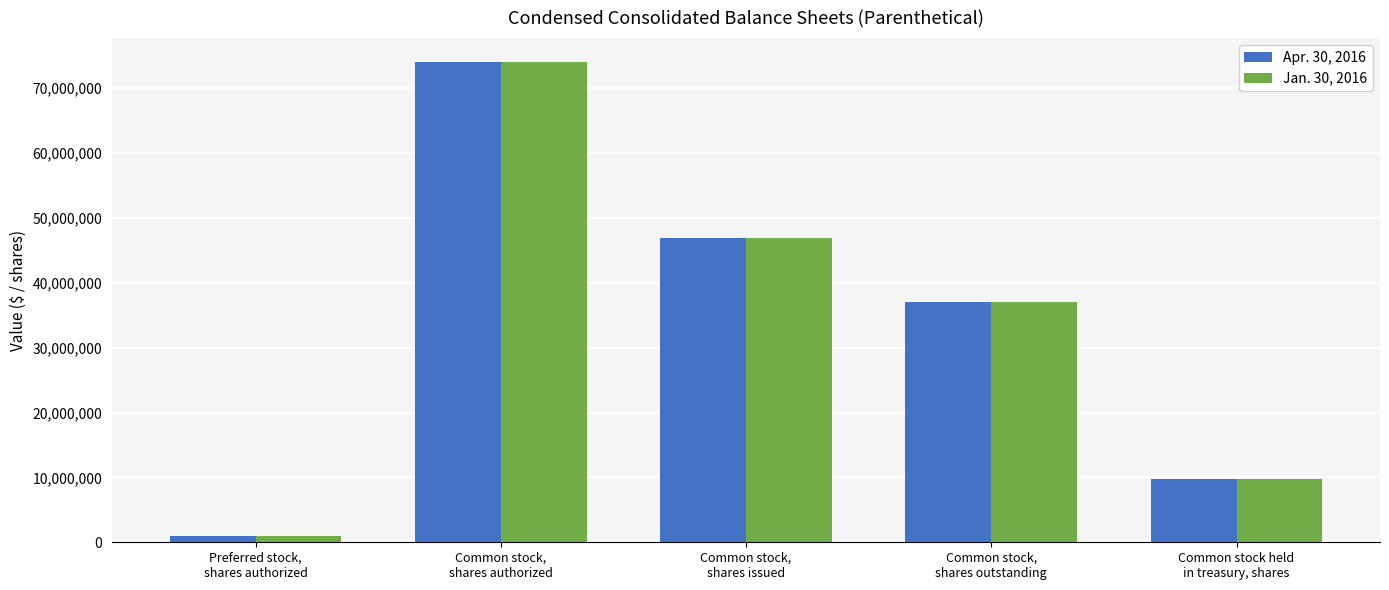

Is it true that Jan. 30, 2016 equals 1000000 at Preferred stock,
shares authorized?

True